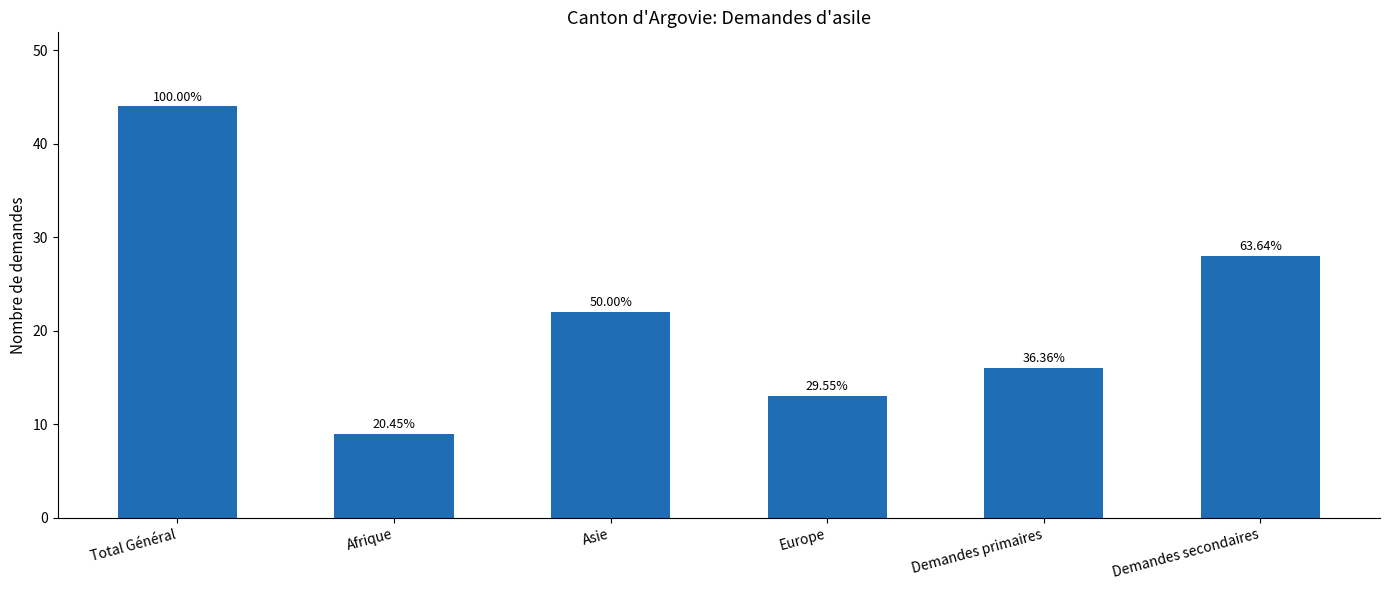

Between Demandes secondaires and Demandes primaires, which is larger?

Demandes secondaires